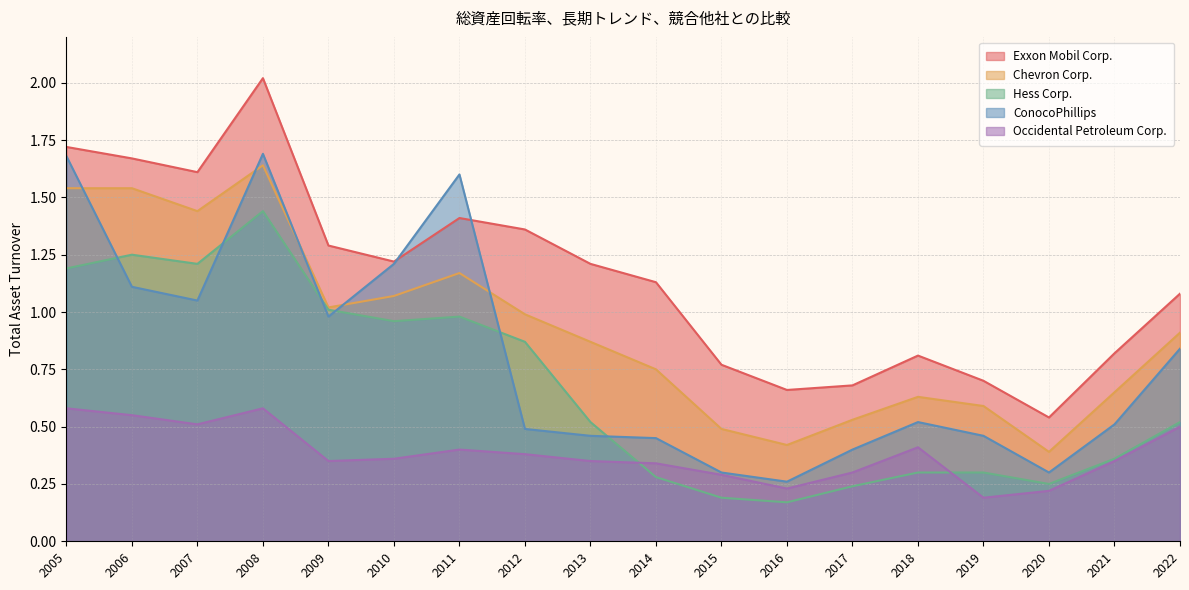

At 2007, list the series in order from largest to smallest.

Exxon Mobil Corp., Chevron Corp., Hess Corp., ConocoPhillips, Occidental Petroleum Corp.